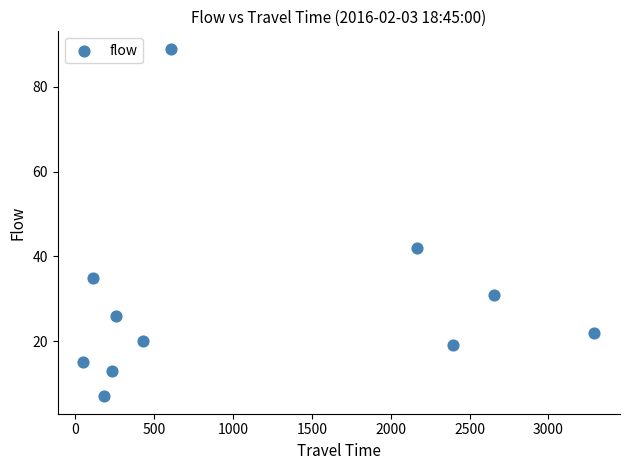

What is the range of Y values (max minus min)?

82